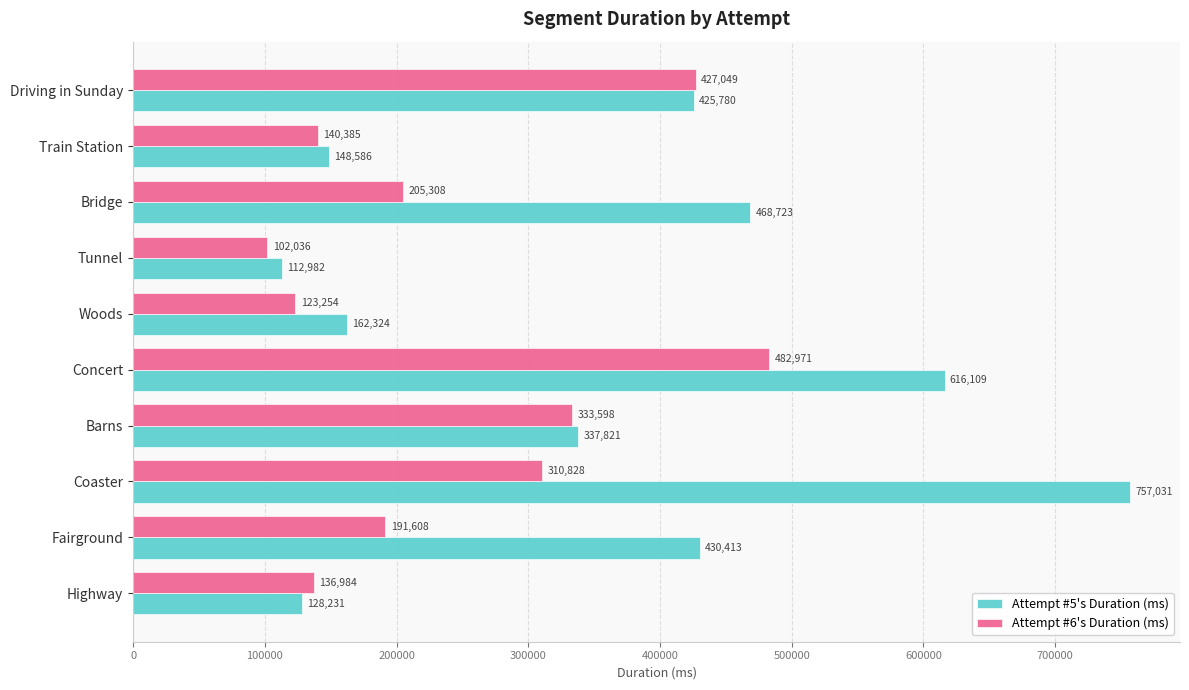

What are all the series names shown in the legend?

Attempt #5's Duration (ms), Attempt #6's Duration (ms)